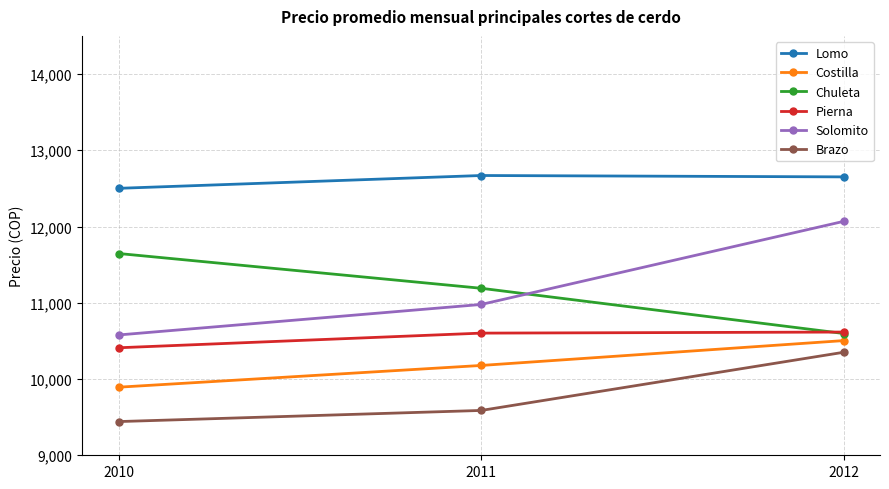

What is the smallest value displayed?

9442